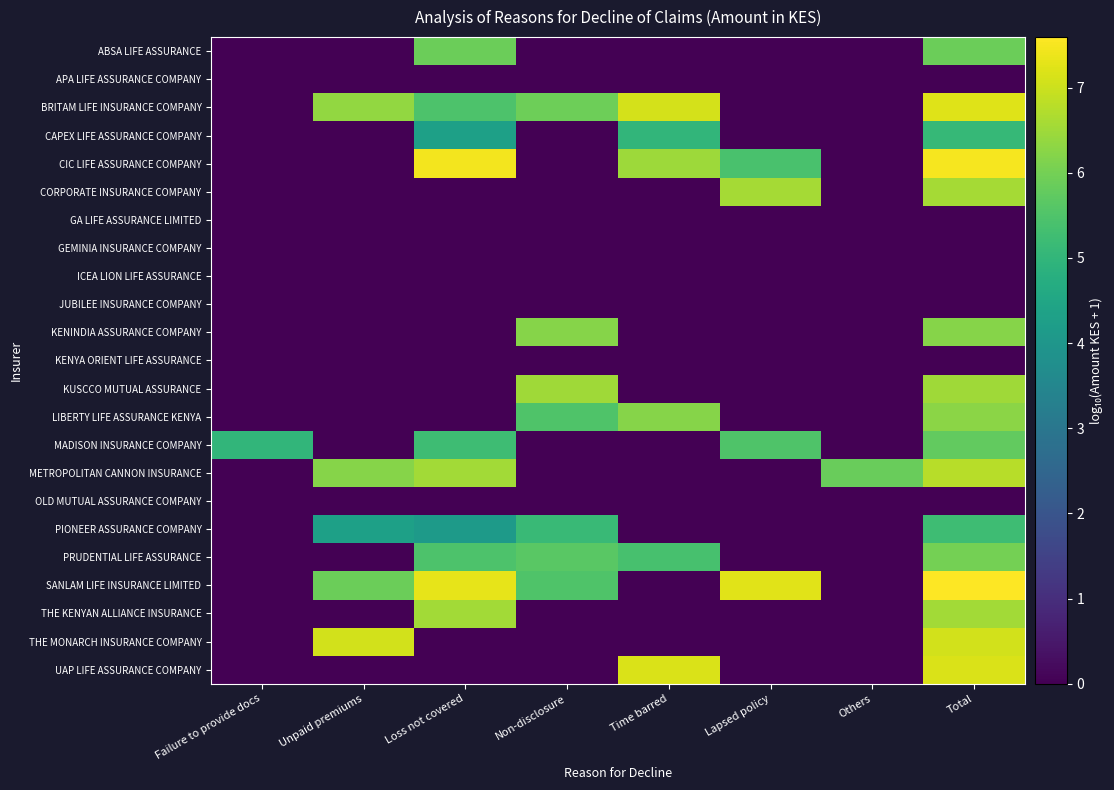

What is the greatest value displayed?

7.6